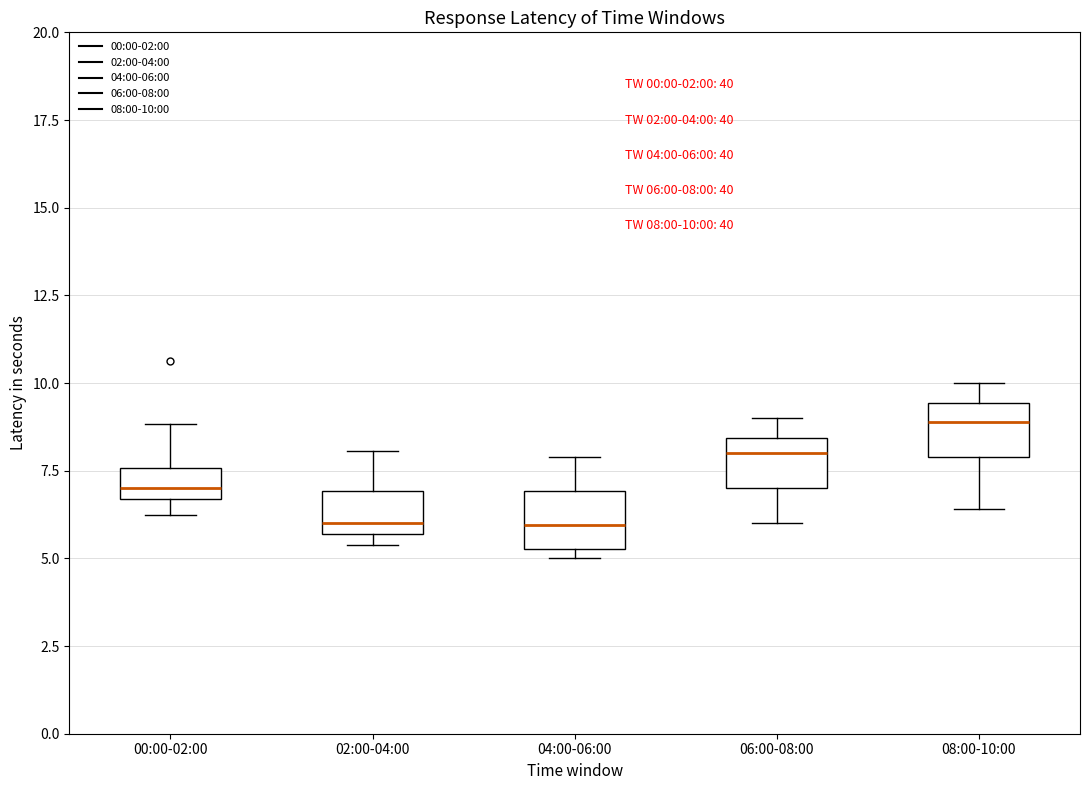

Which box's median line is the highest?

08:00-10:00